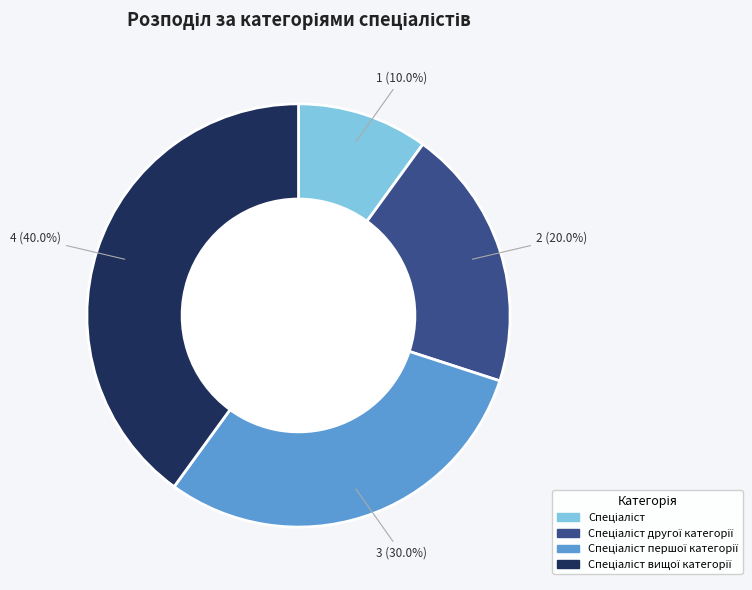

Does any single category account for the majority?

No